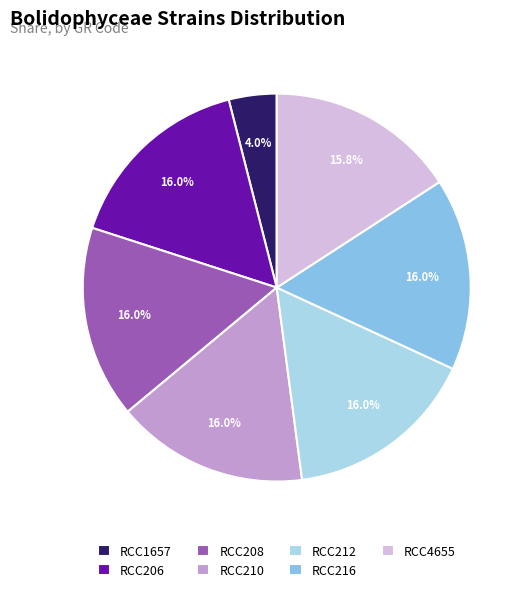

Which category has the smallest portion of the pie?

RCC1657